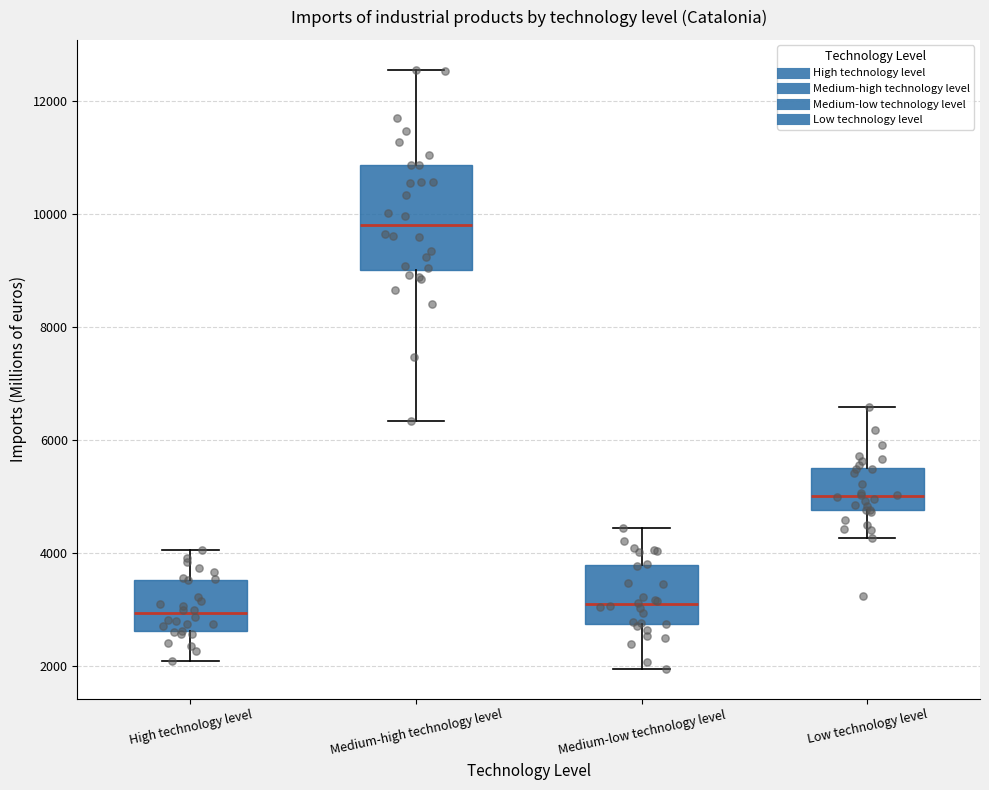

Which box's median line is the highest?

Medium-high technology level